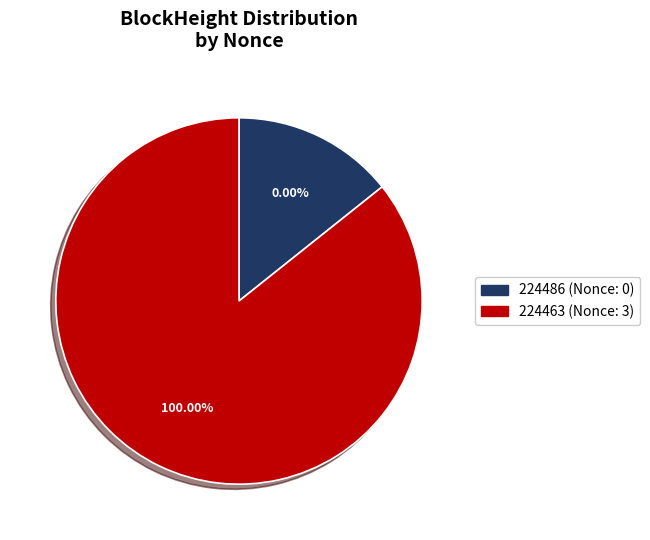

What is the change in value from 224486 to 224463?

+3